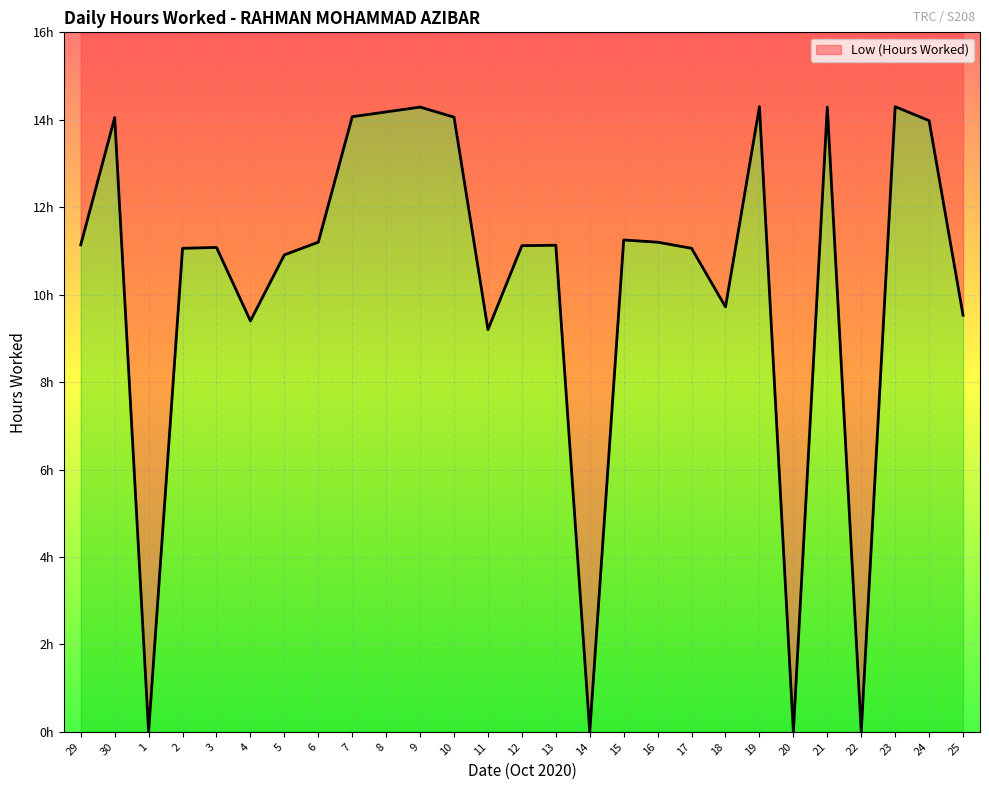

At which label does the data first exceed 11?

29